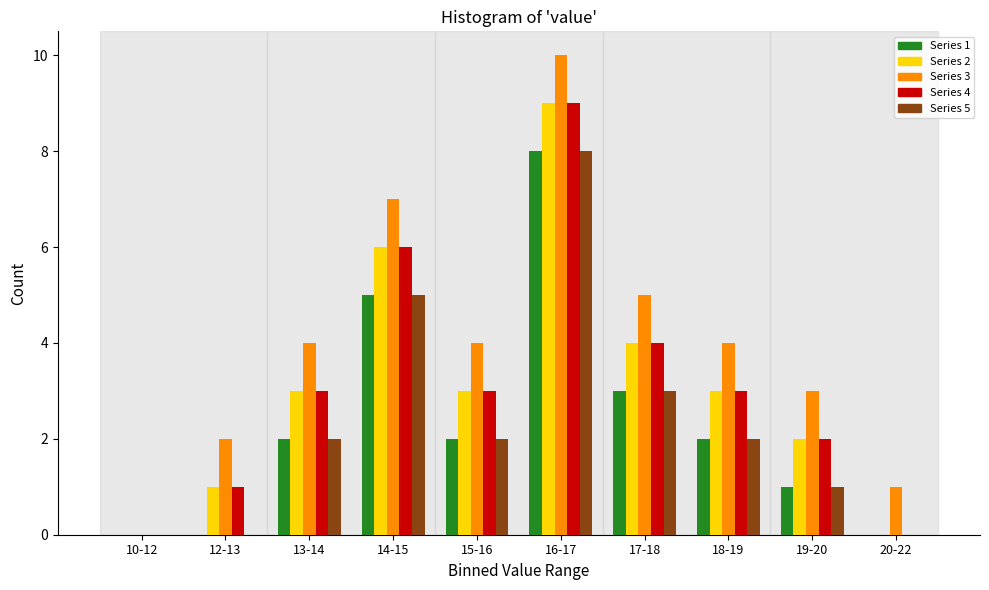

Which series has the largest total across all categories?

Series 3